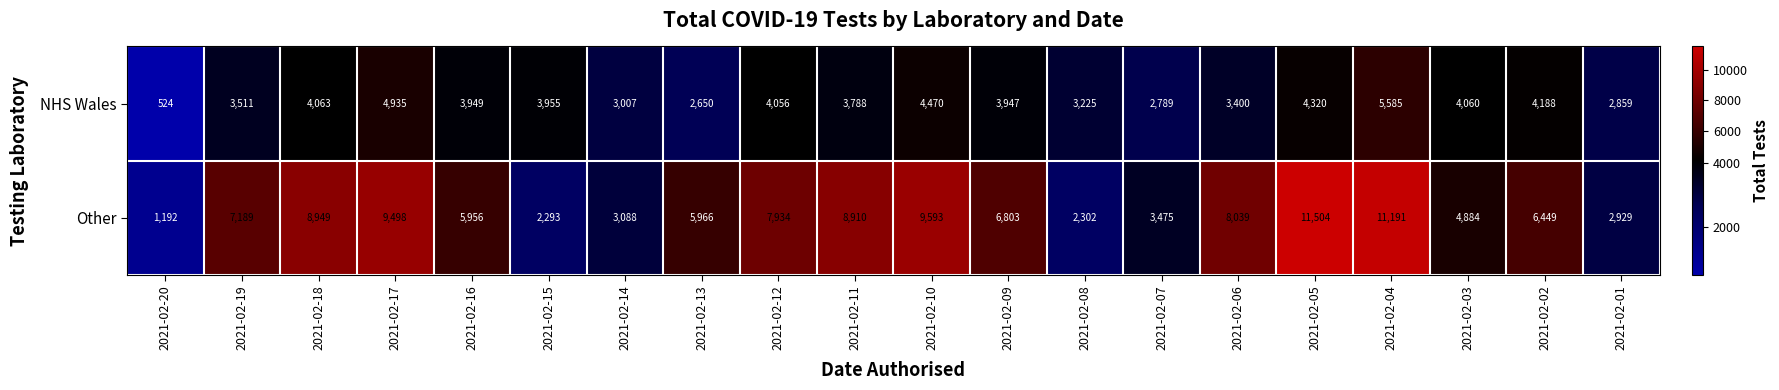

Where does the Other series first go above 6803?

2021-02-19